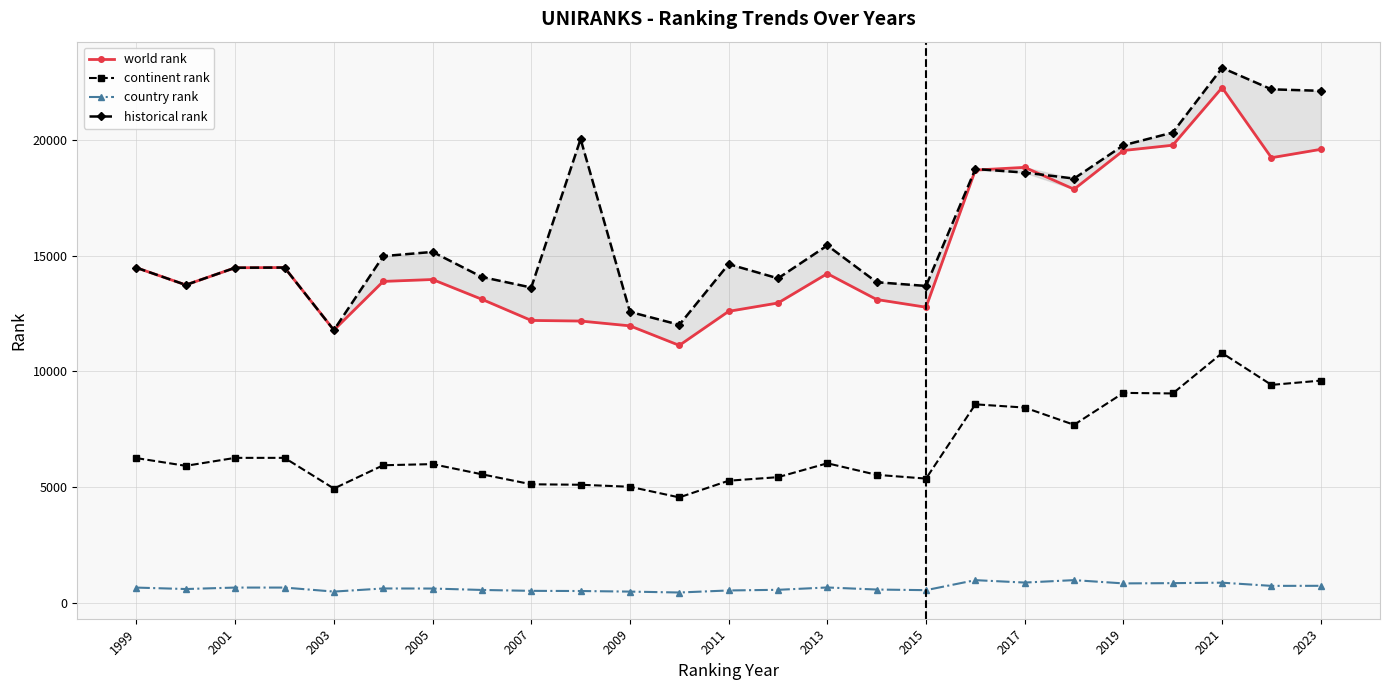

How many interior local valleys does the world rank series have?

6